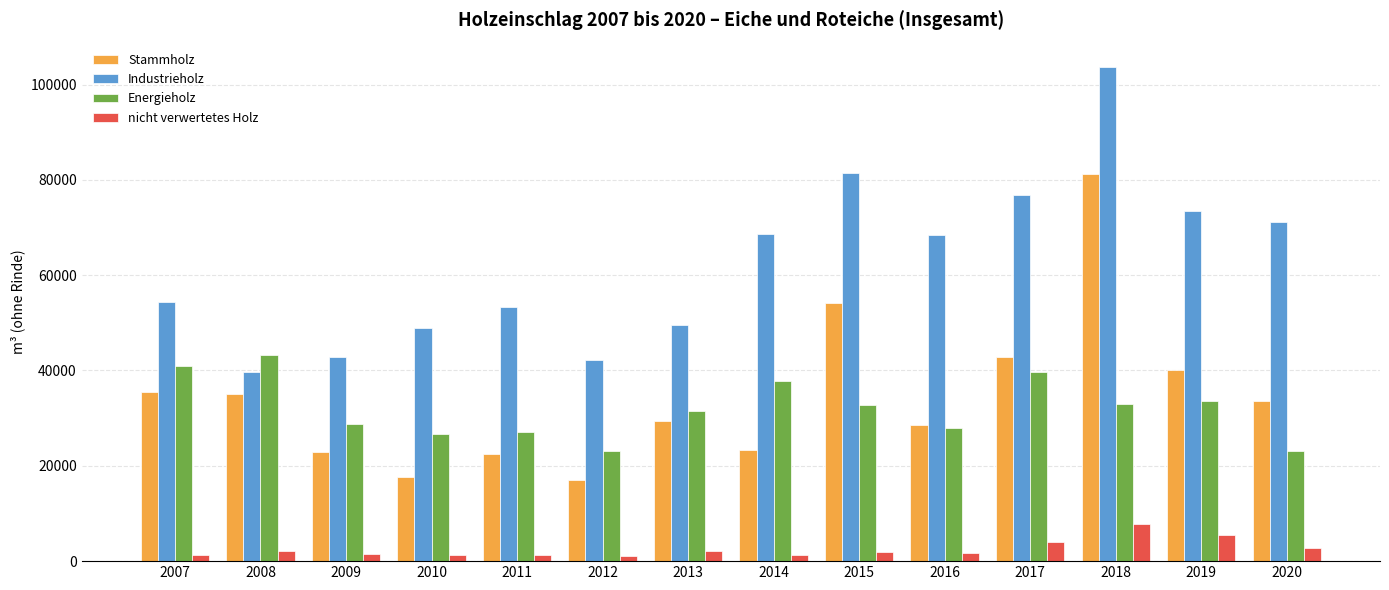

At which category is the sum across all series the highest?

2018